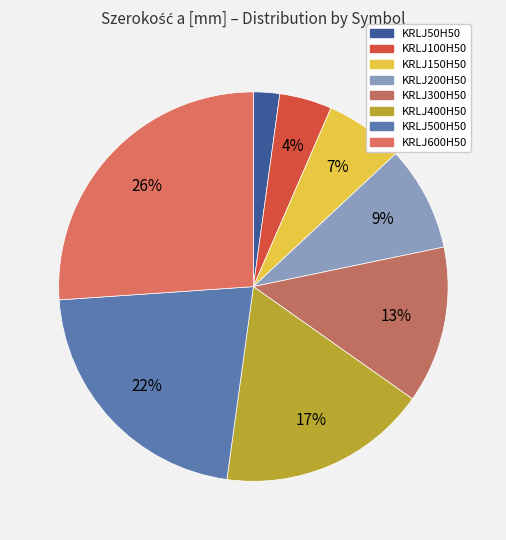

Count the number of slices in the pie.

8